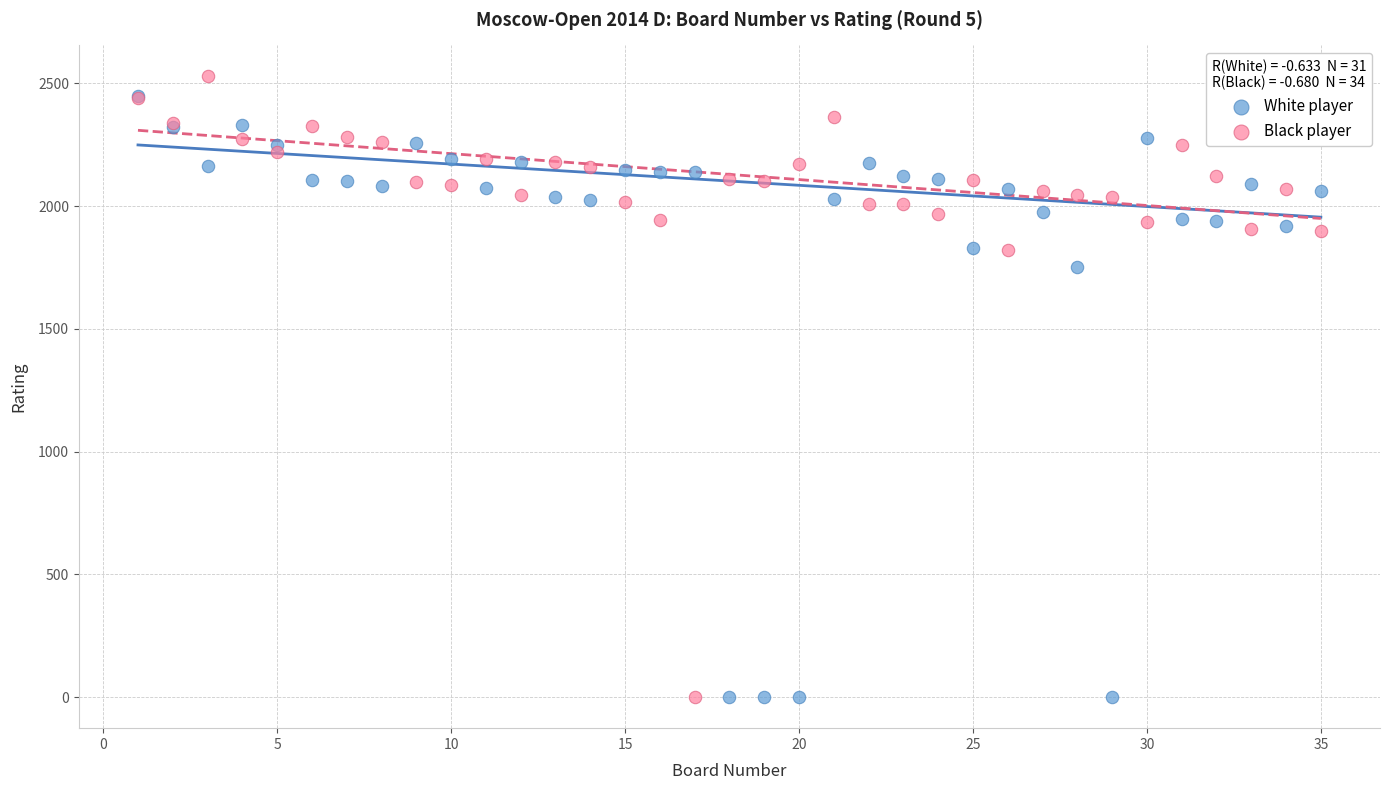

In the White player series, what Y value is closest to 1223?

1750